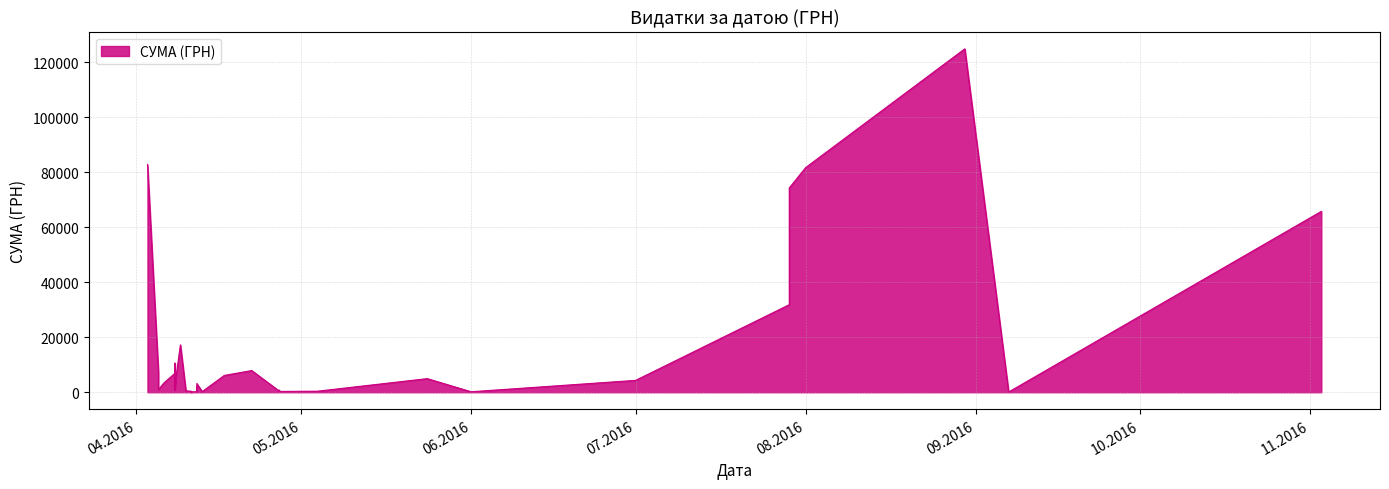

What is the label of the 30th point from the right?

08.04.2016